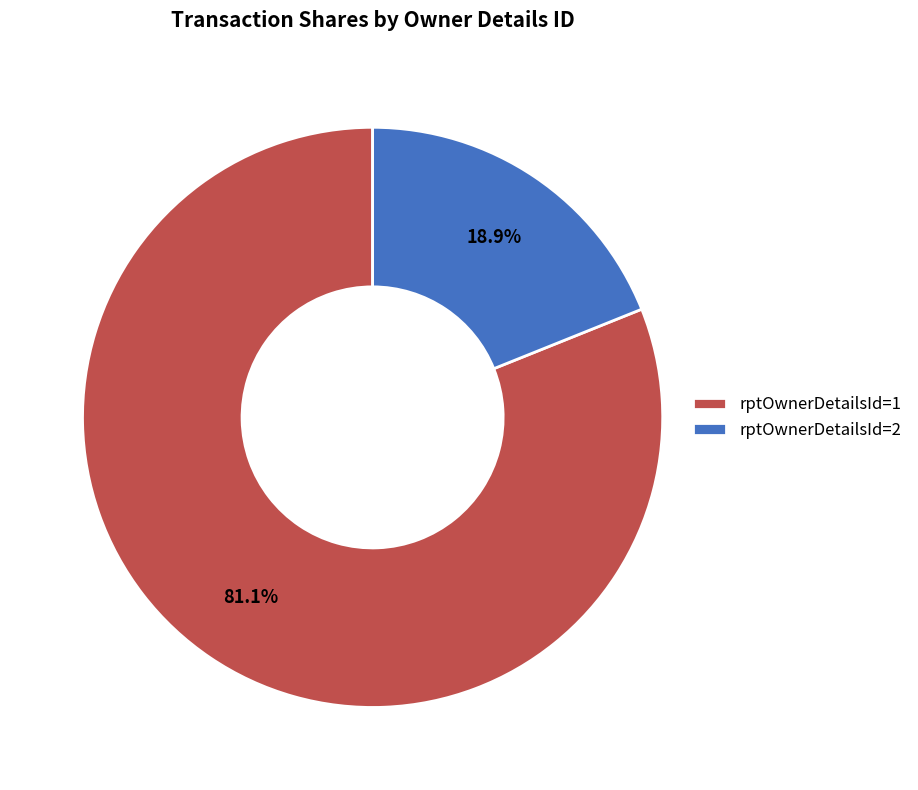

Rank the categories by value from lowest to highest.

rptOwnerDetailsId=2, rptOwnerDetailsId=1